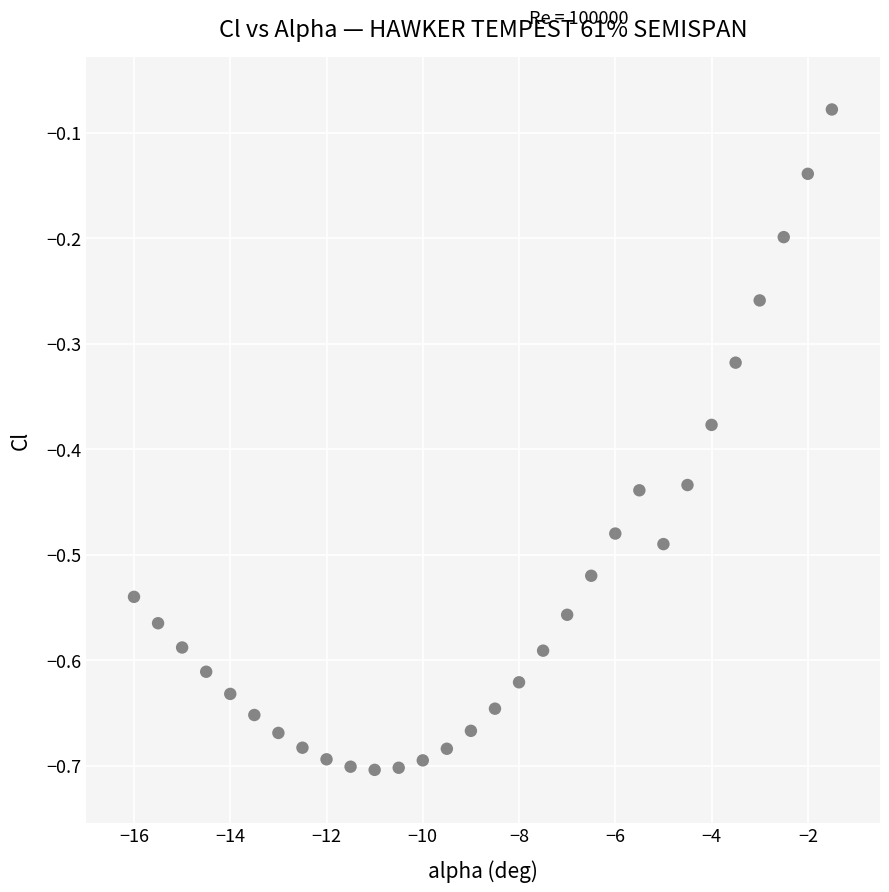

What is the range of Y values (max minus min)?

0.6